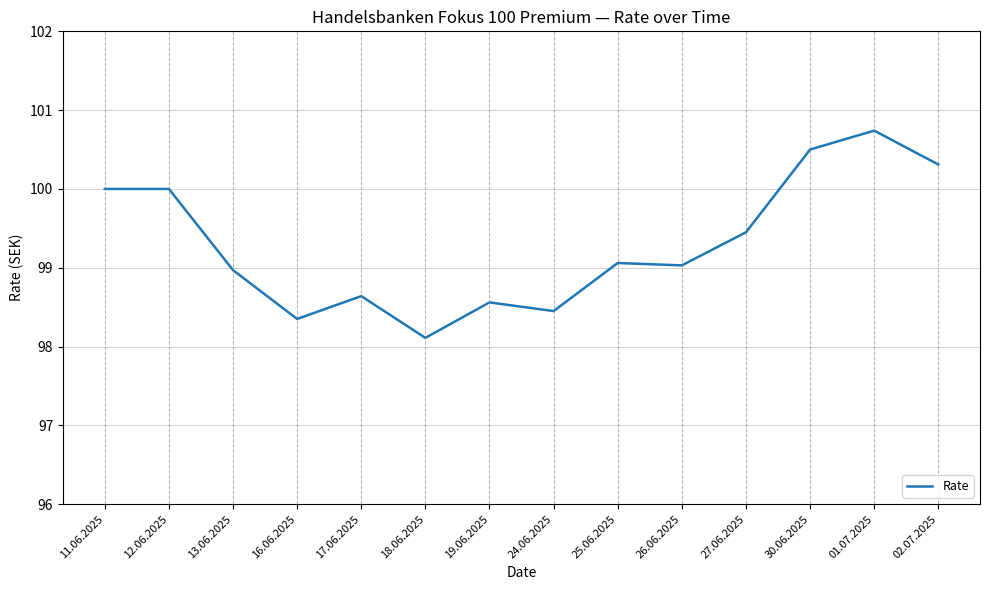

How many lines are shown in the chart?

1